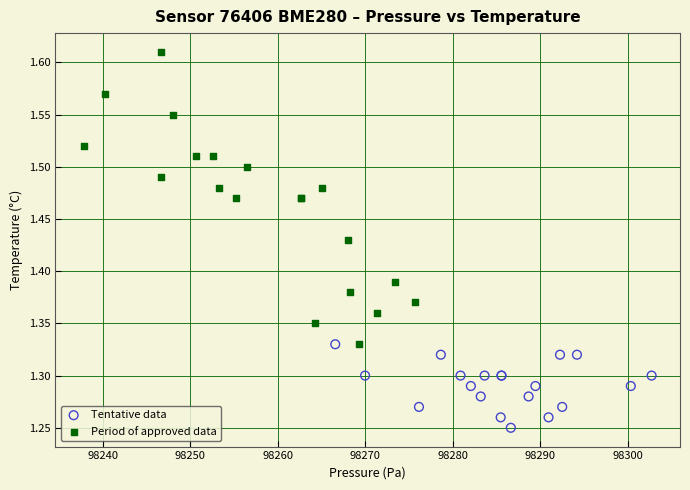

What are all the series names shown in the legend?

Tentative data, Period of approved data